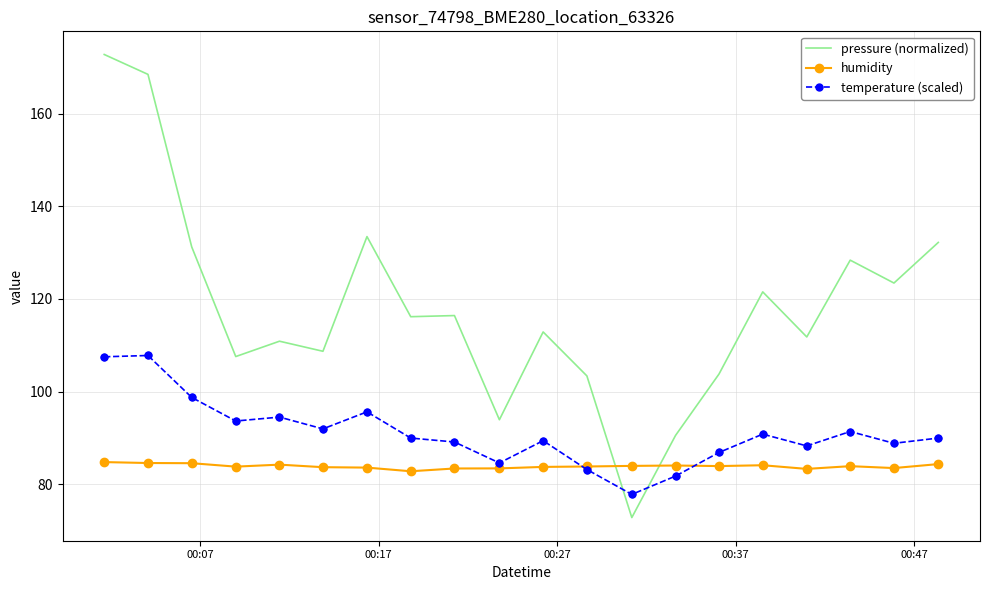

Which series has the largest total across all categories?

pressure (normalized)